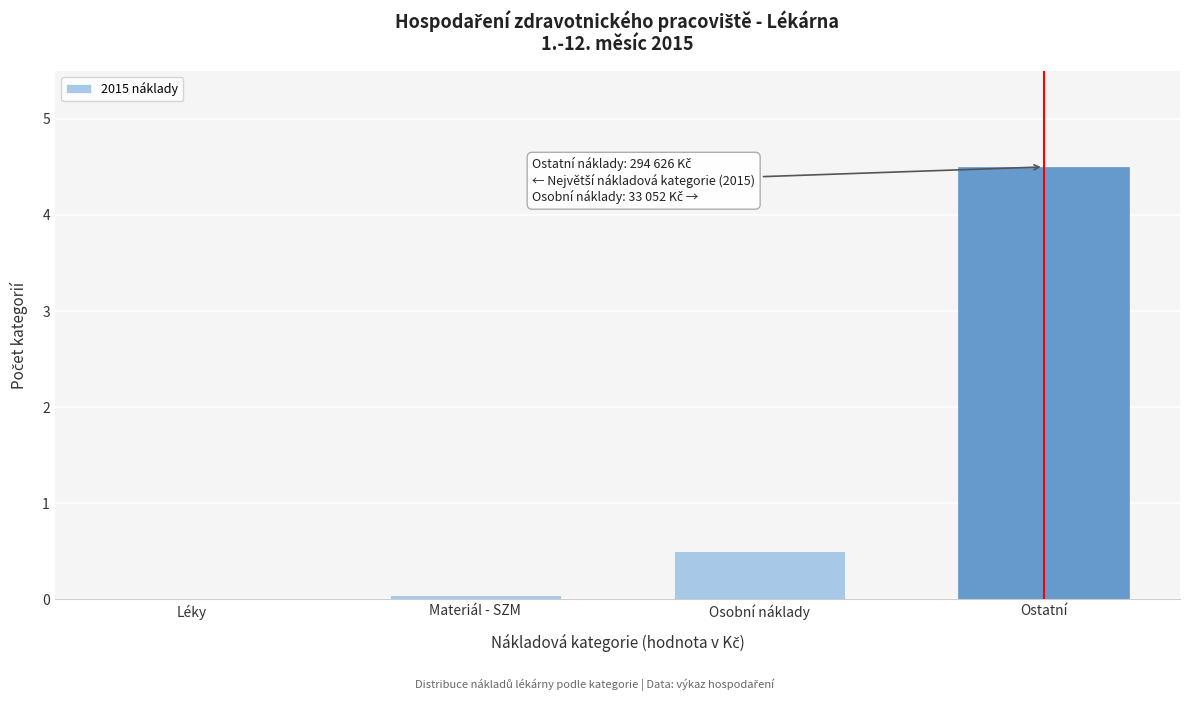

What is the sum of all values?

5.1